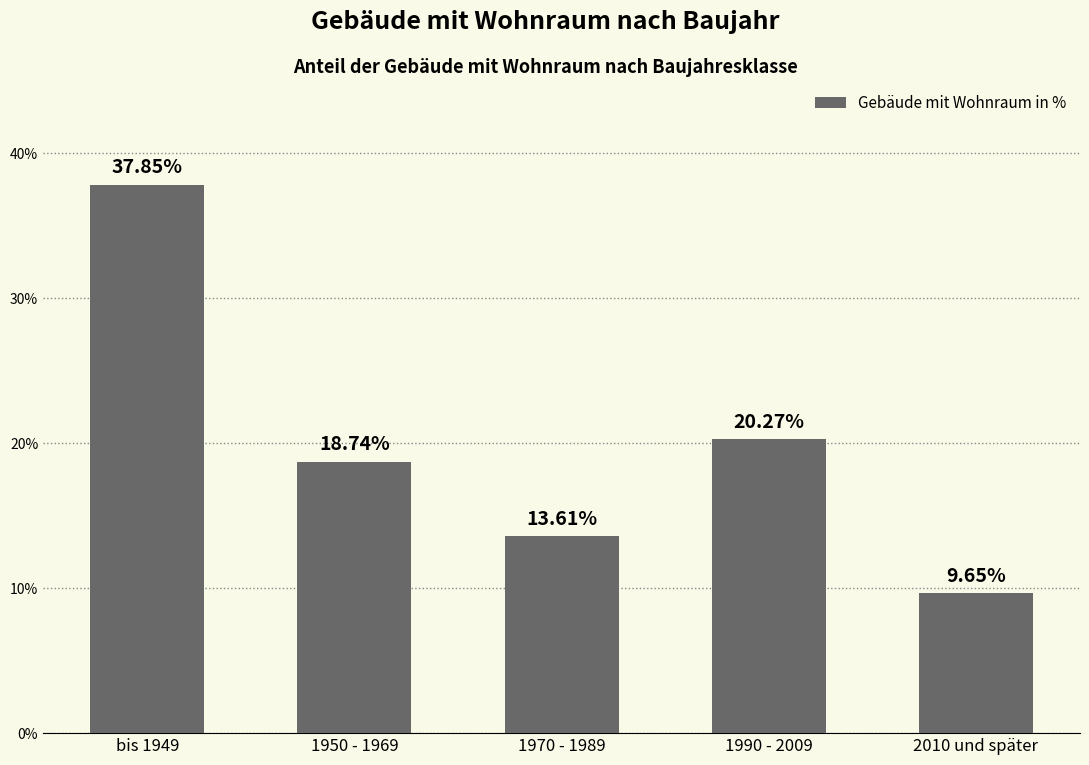

Count the number of values greater than 18.

3